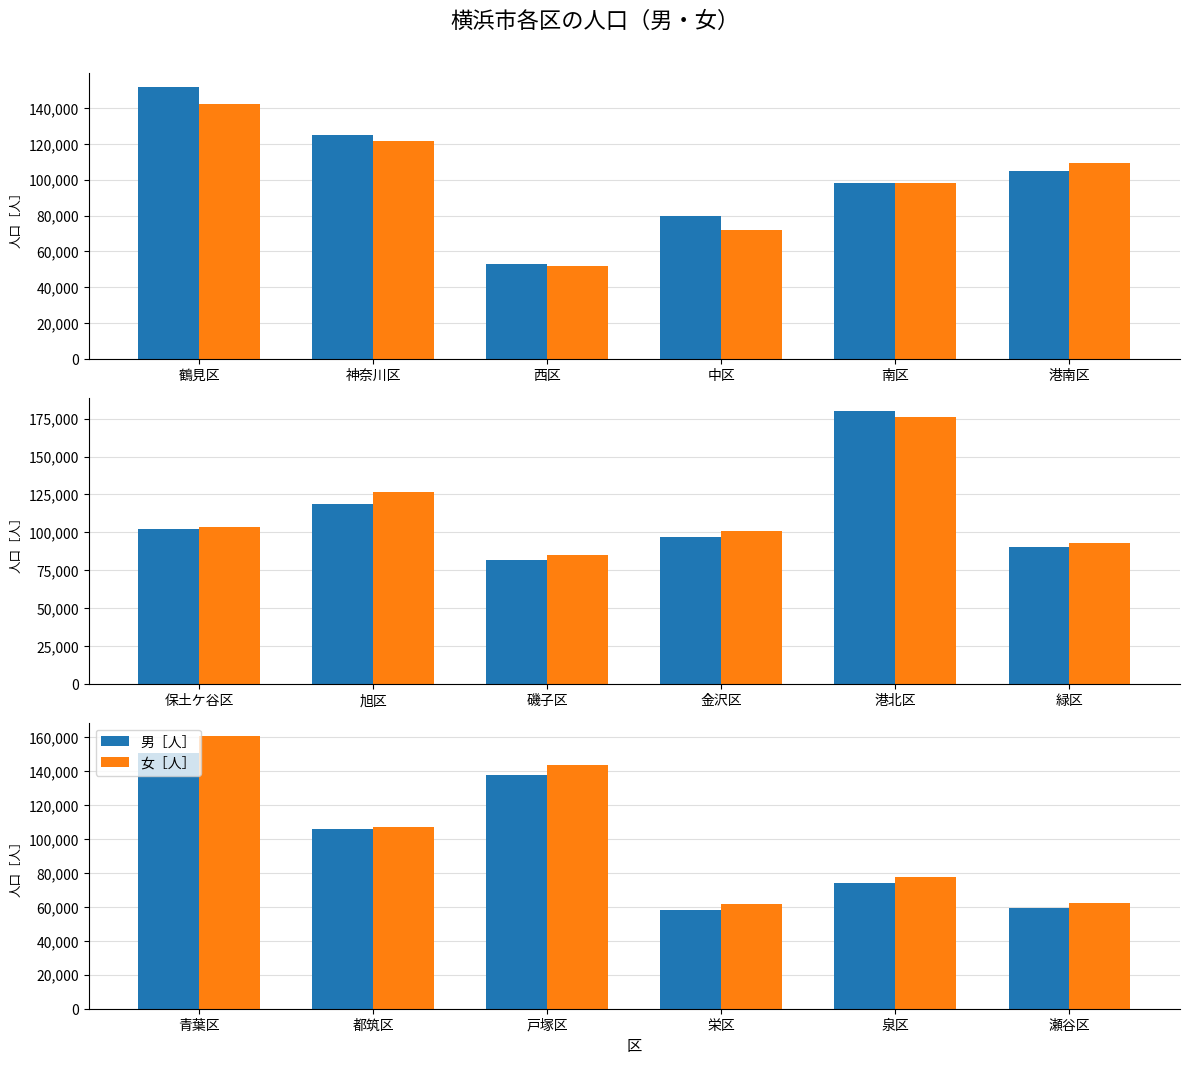

How many bars are there in each group?

2